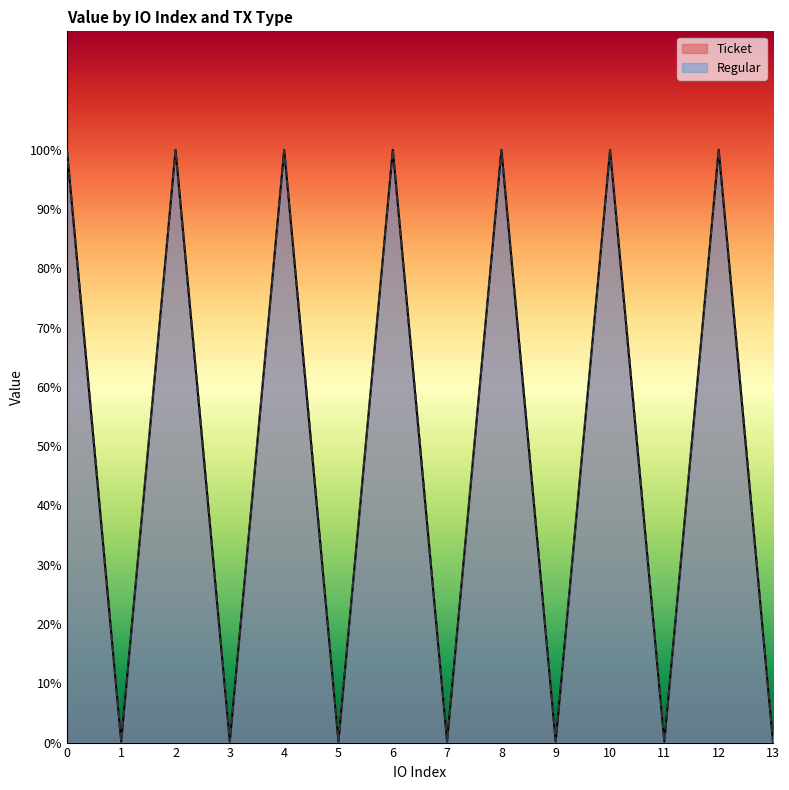

Reading left to right, extract all data points from this chart.

Ticket: 0=100.0	1=0.2	2=100.0	3=0.2	4=100.0	5=0.2	6=100.0	7=0.2	8=100.0	9=0.2	10=100.0	11=0.2	12=100.0	13=0.2
Regular: 0=100.0	1=0.2	2=100.0	3=0.2	4=100.0	5=0.2	6=100.0	7=0.2	8=100.0	9=0.2	10=100.0	11=0.2	12=100.0	13=0.2